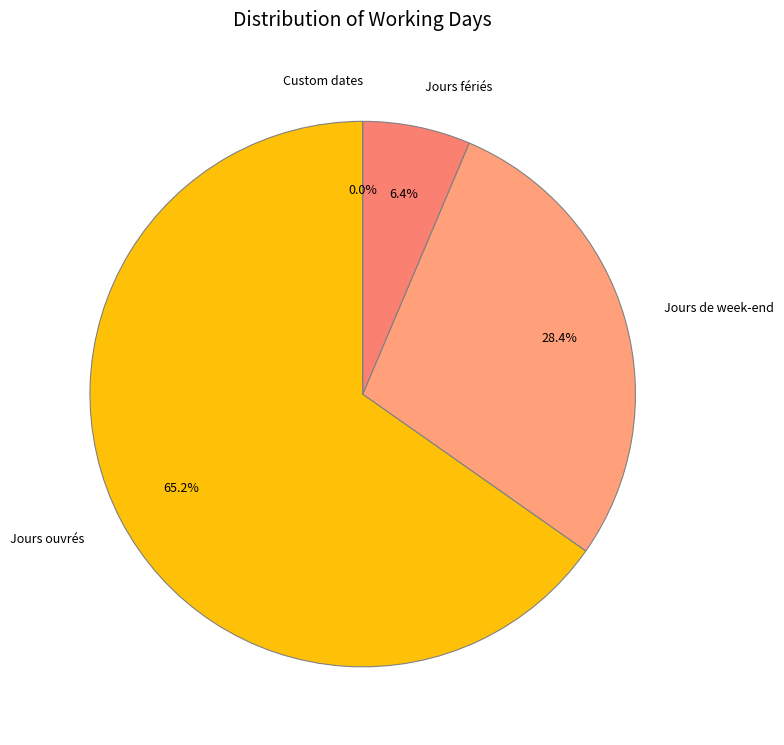

How many slices are in this pie chart?

4